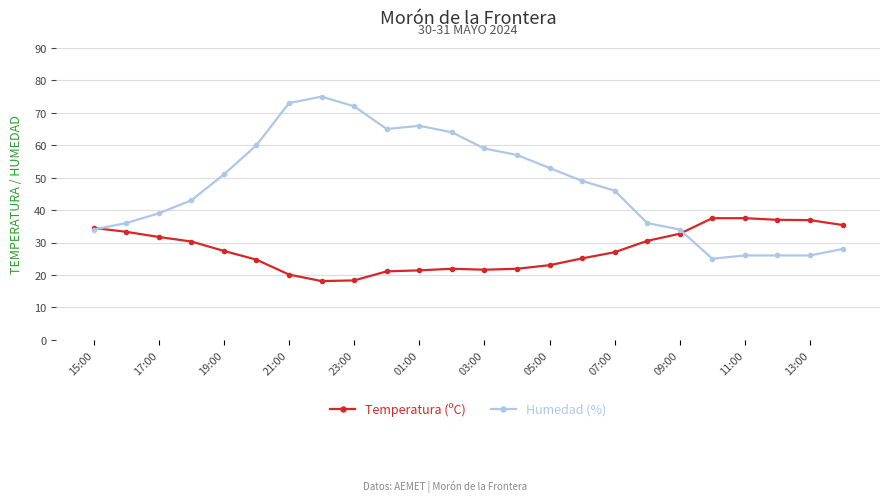

Which series has the largest total across all categories?

Humedad (%)